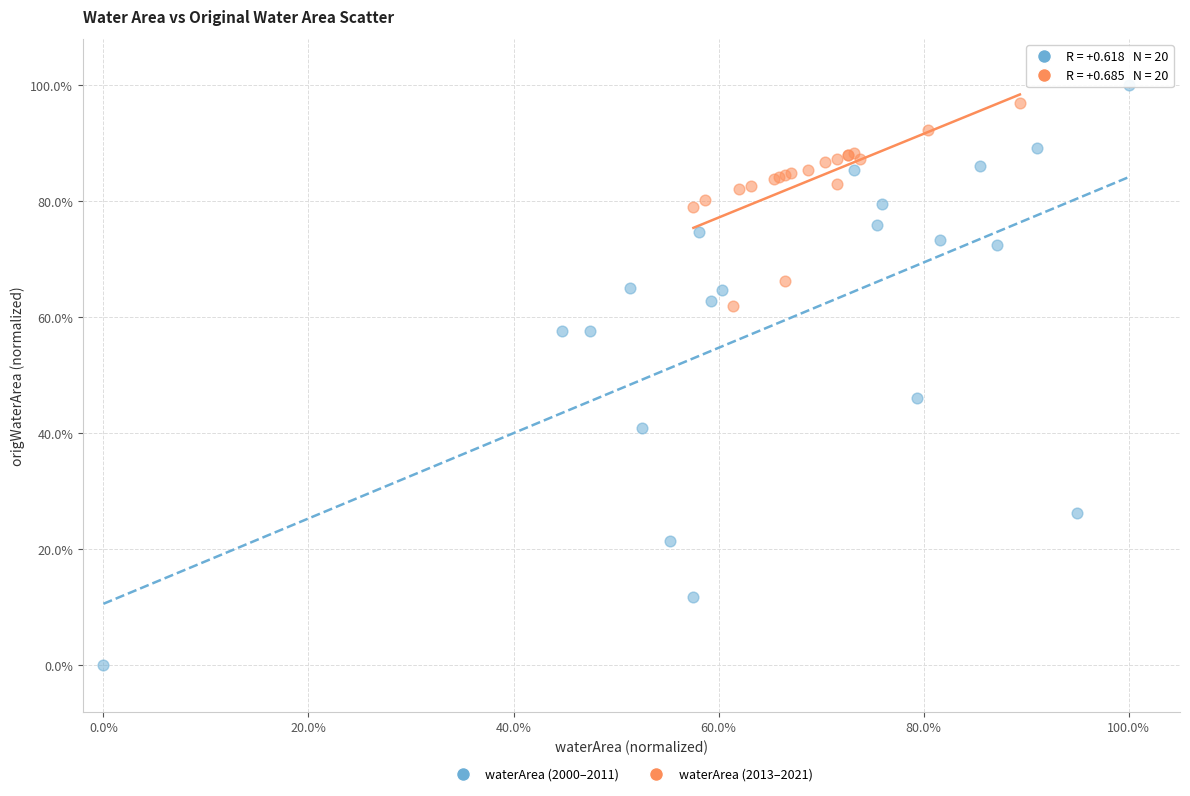

Which series contains the highest Y value?

waterArea (2000–2011)